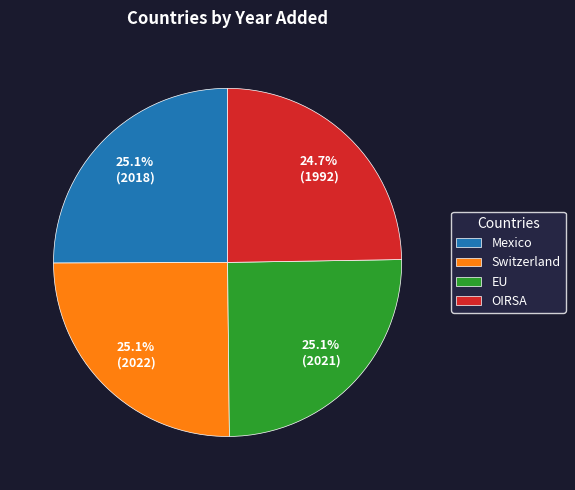

Combined, what portion of the pie is EU and OIRSA?

49.8%